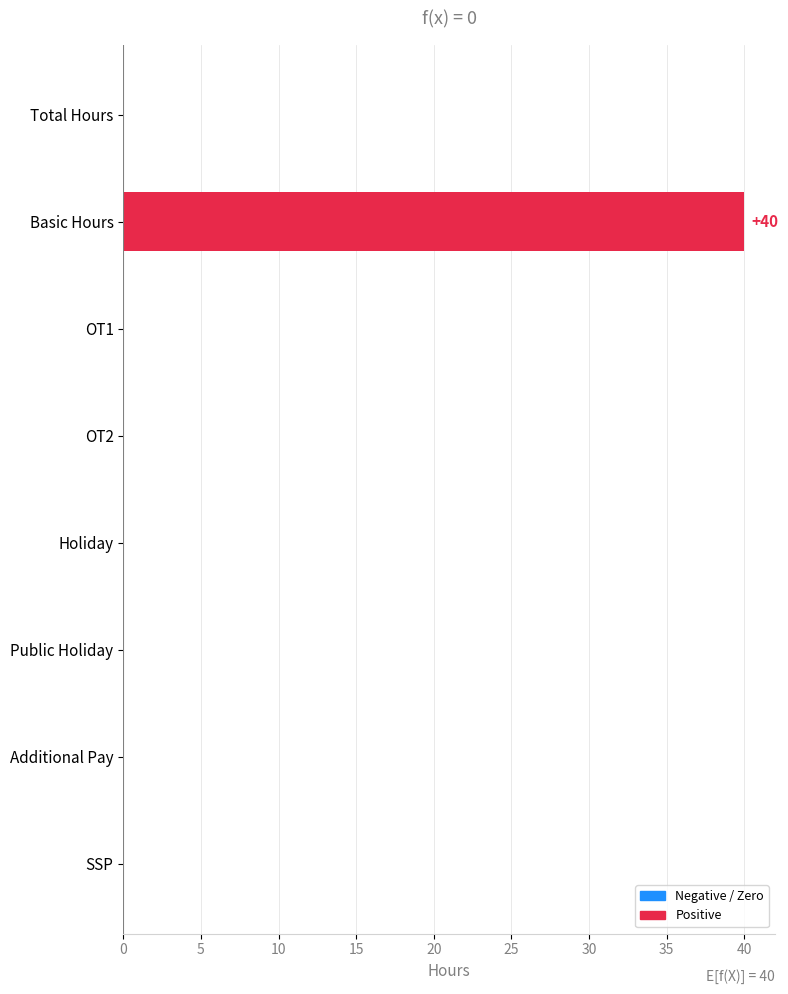

Reading top to bottom, extract all data points from this chart.

Total Hours=0	Basic Hours=40	OT1=0	OT2=0	Holiday=0	Public Holiday=0	Additional Pay=0	SSP=0